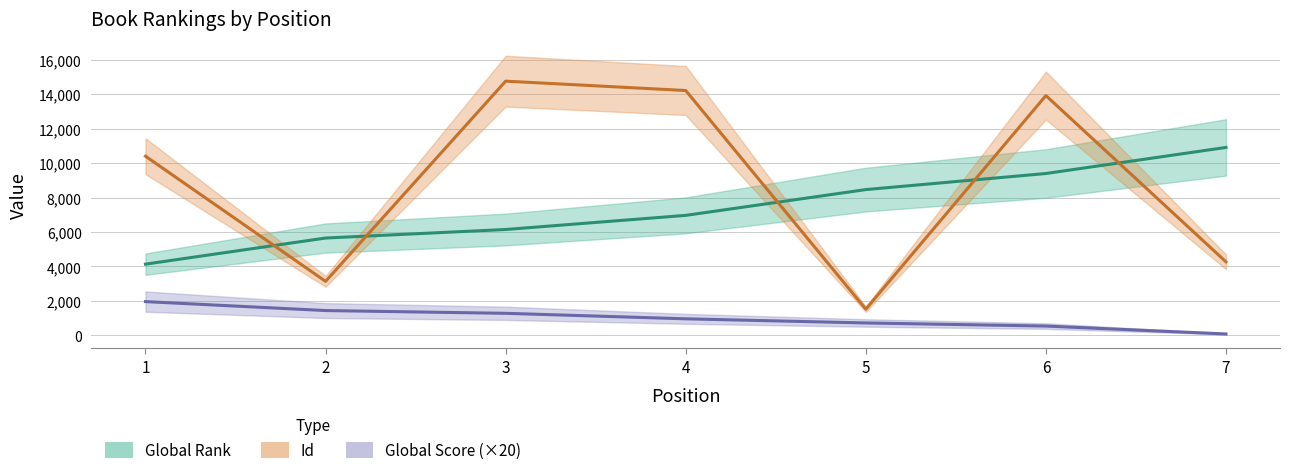

What is the value of the Global Score point at the 3rd from the left?

1280